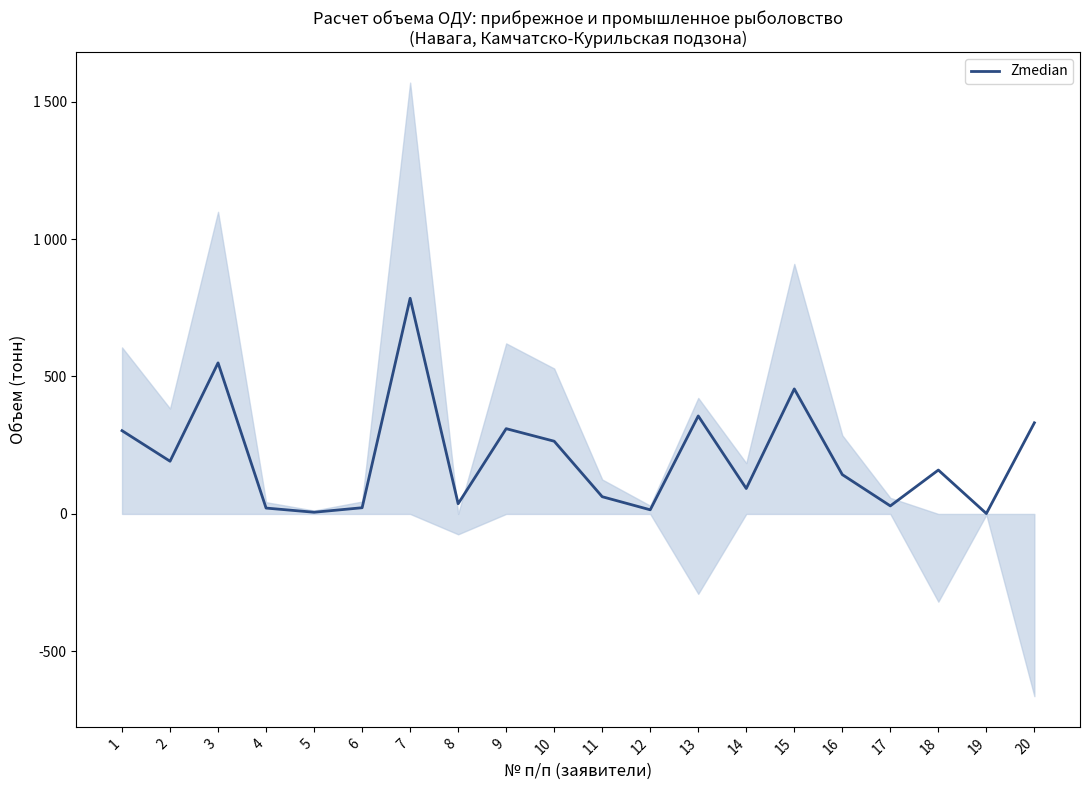

Read the value at 2.

191.7